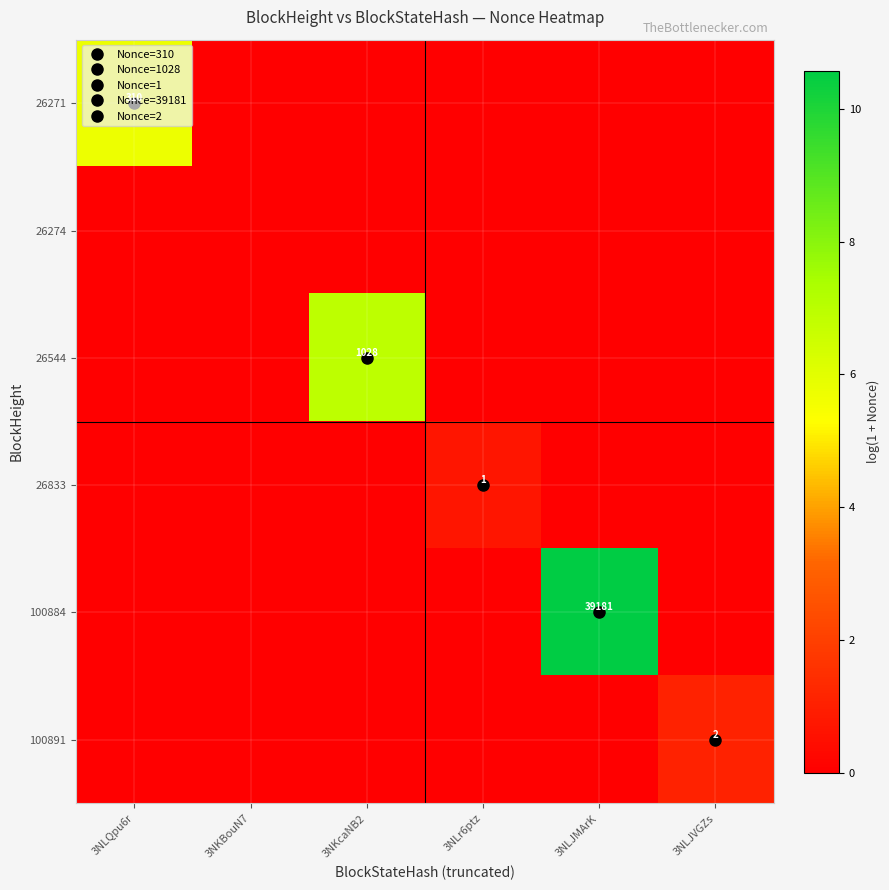

Between 3NLJMArK and 3NKBouN7, which is larger?

3NLJMArK